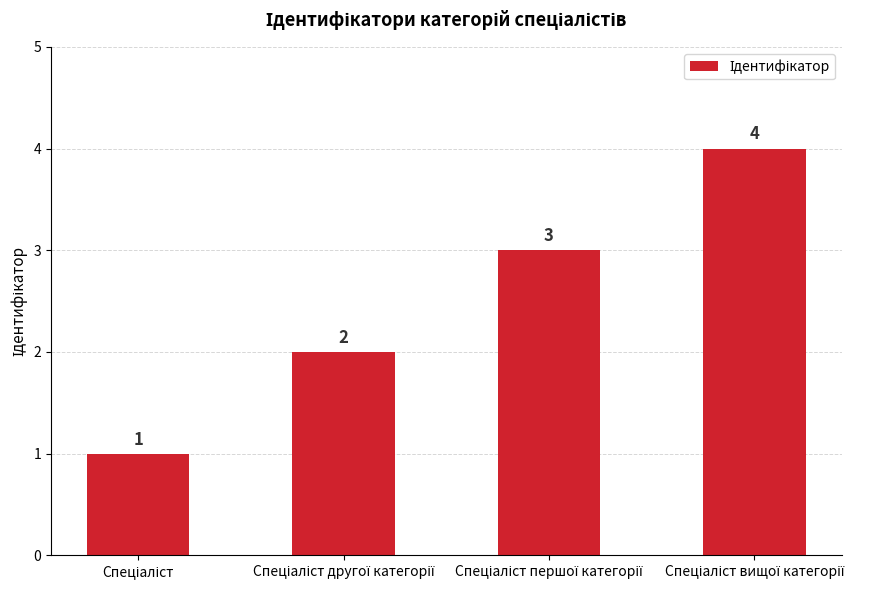

Are the bars horizontal?

No